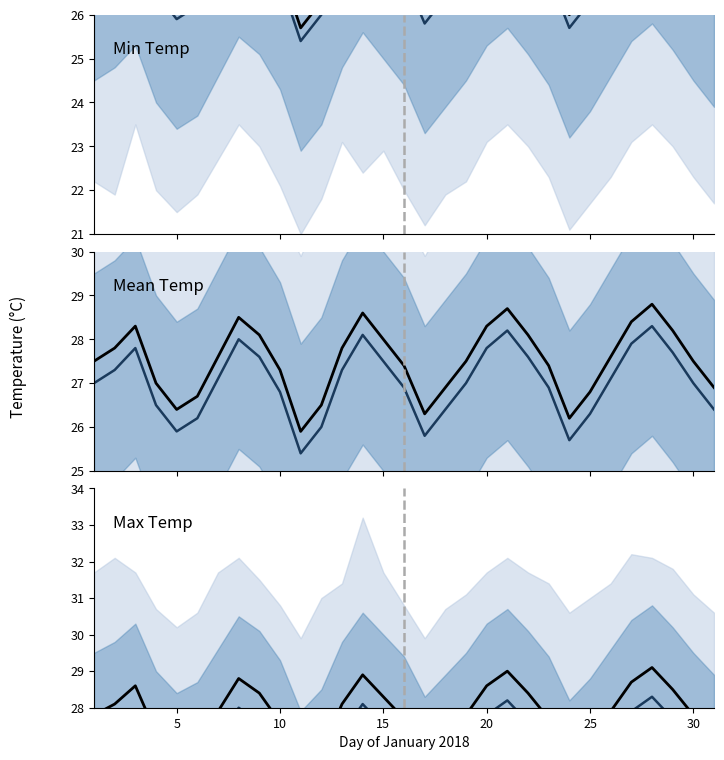

Does the chart display data point markers on the line(s)?

No